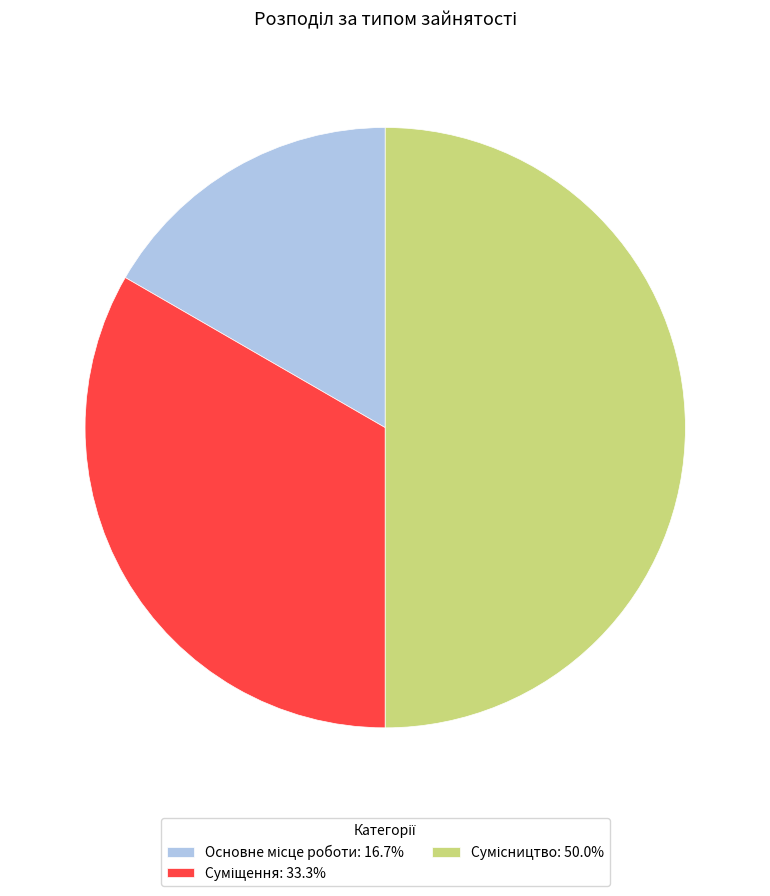

The Основне місце роботи slice represents 26% of the pie. True or false?

False